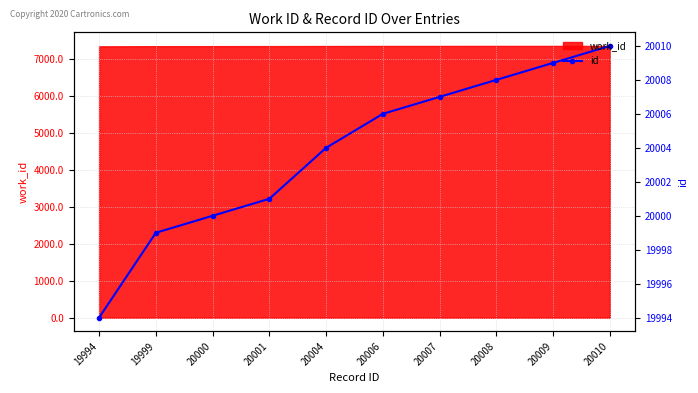

True or false: the data shows 32288 at 20006.

False